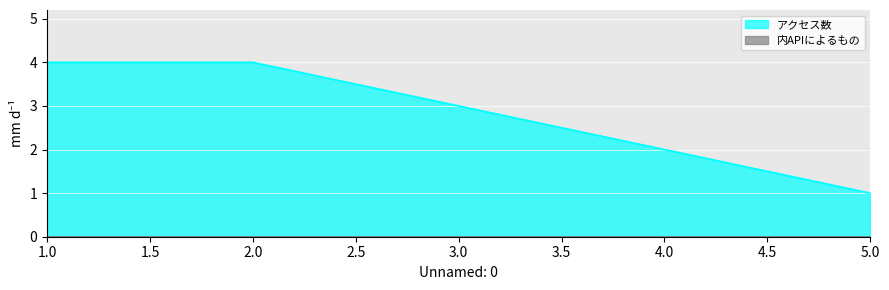

The chart shows a value of 1 at 5. True or false?

True